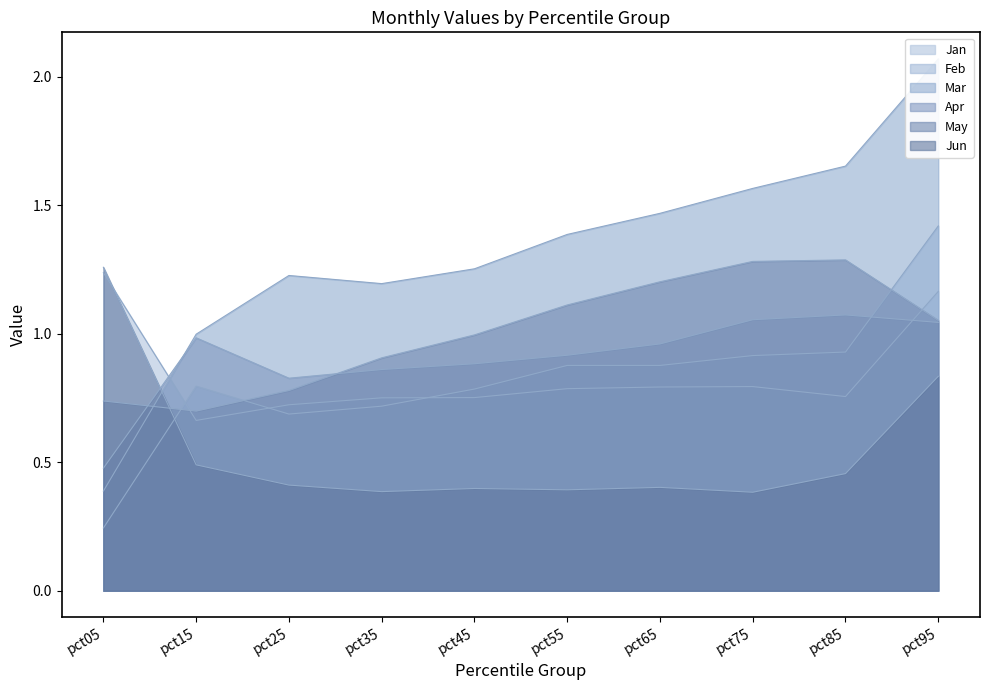

How many times do May and Mar cross each other?

1